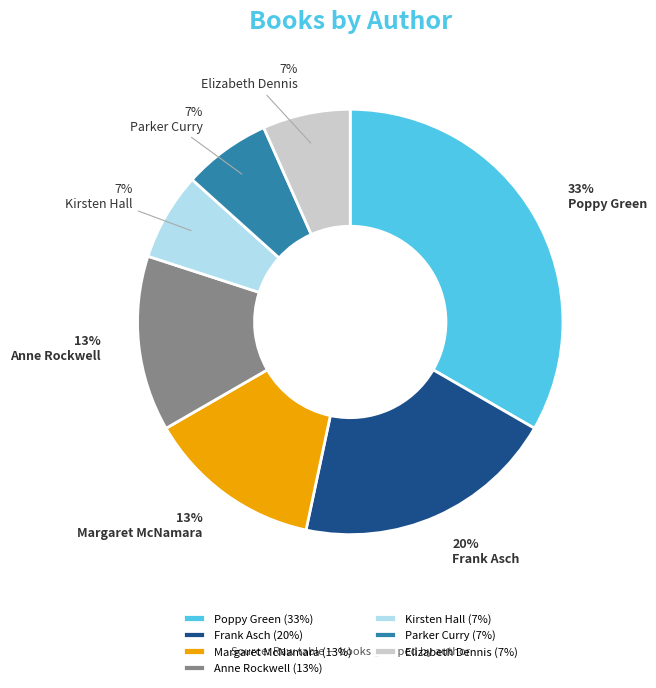

To the nearest percent, what is the combined percentage of Frank Asch and Kirsten Hall?

27%